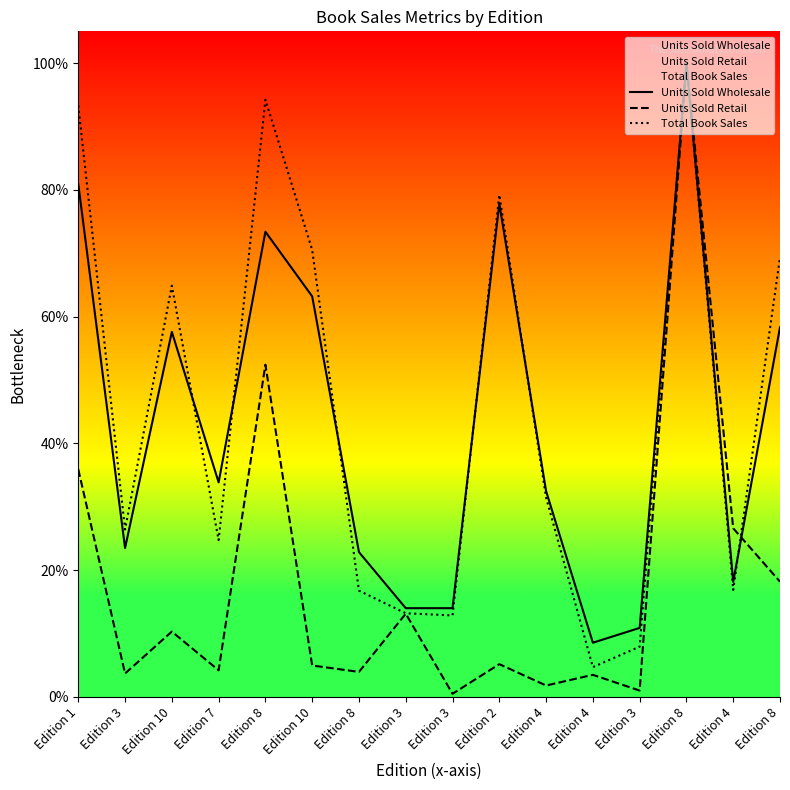

What is the difference between the second highest and minimum values in the Units Sold Wholesale series?

0.7